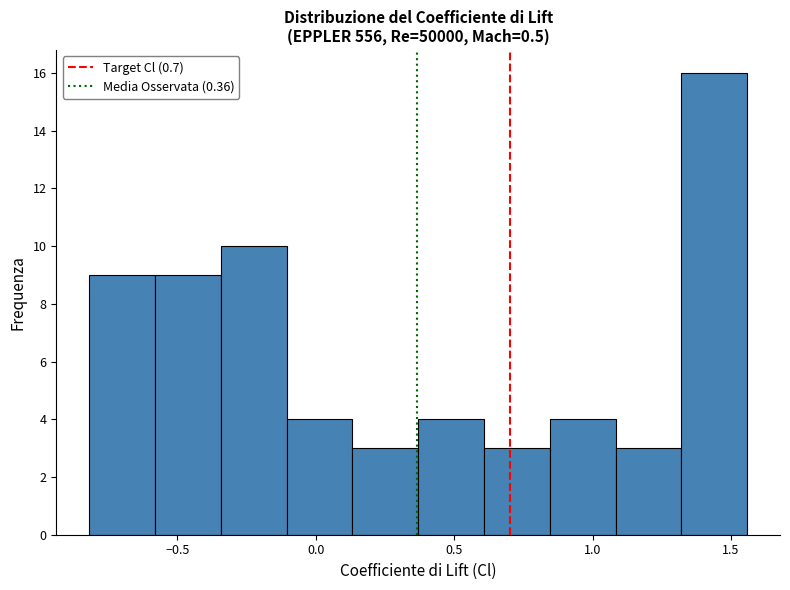

Reading left to right, list every bar in this chart as the range it spans on the x-axis followed by its height. Neither the bar edges nor the heights are printed on the chart, so give them approximately, as read against the axes.

-0.80 to -0.60: 9
-0.60 to -0.35: 9
-0.35 to -0.10: 10
-0.10 to 0.15: 4
0.15 to 0.35: 3
0.35 to 0.60: 4
0.60 to 0.85: 3
0.85 to 1.10: 4
1.10 to 1.30: 3
1.30 to 1.55: 16